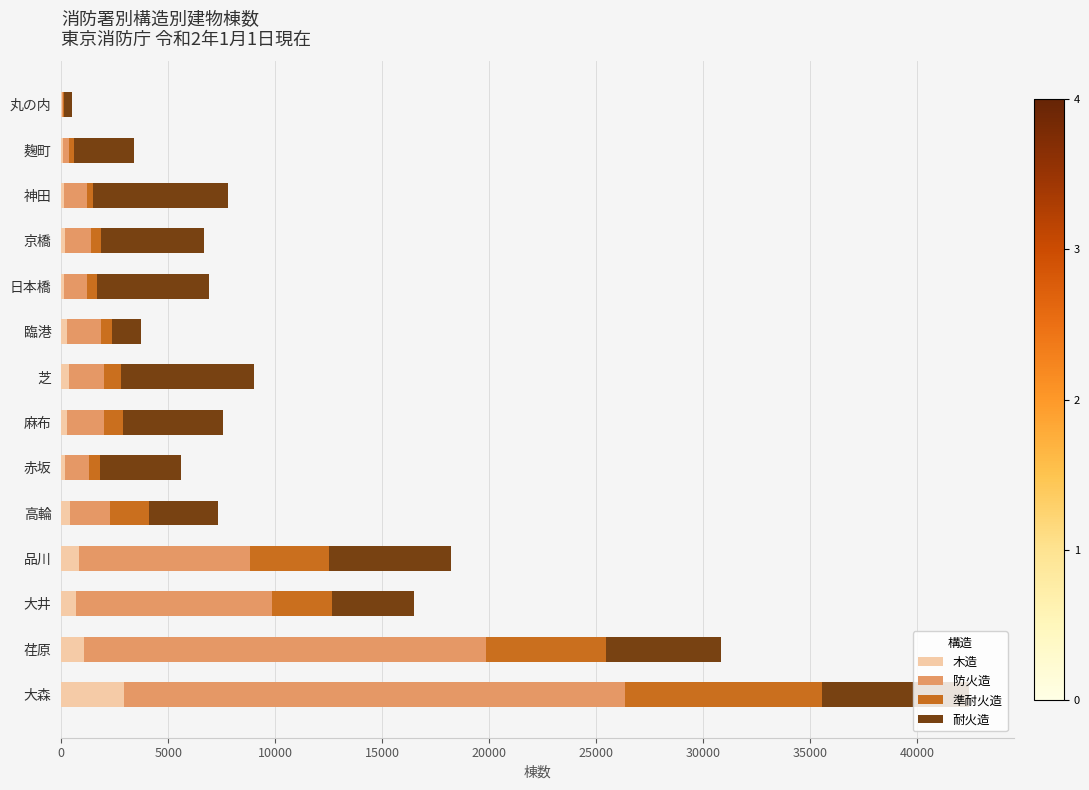

What is the highest value of the 木造 series?

2933